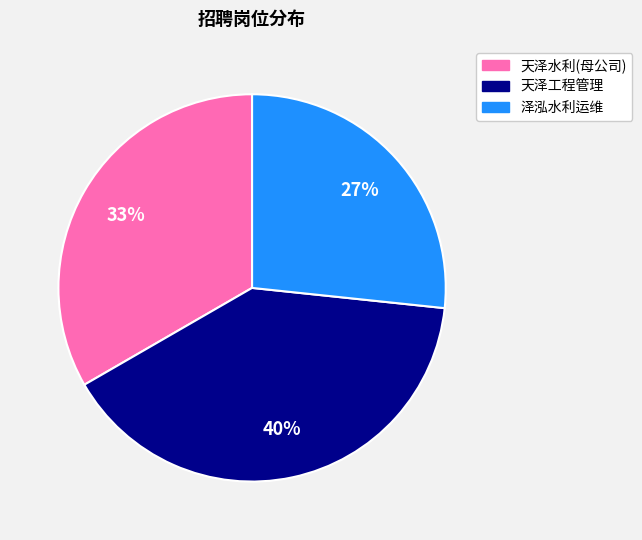

Is there any slice that represents more than half of the pie?

No